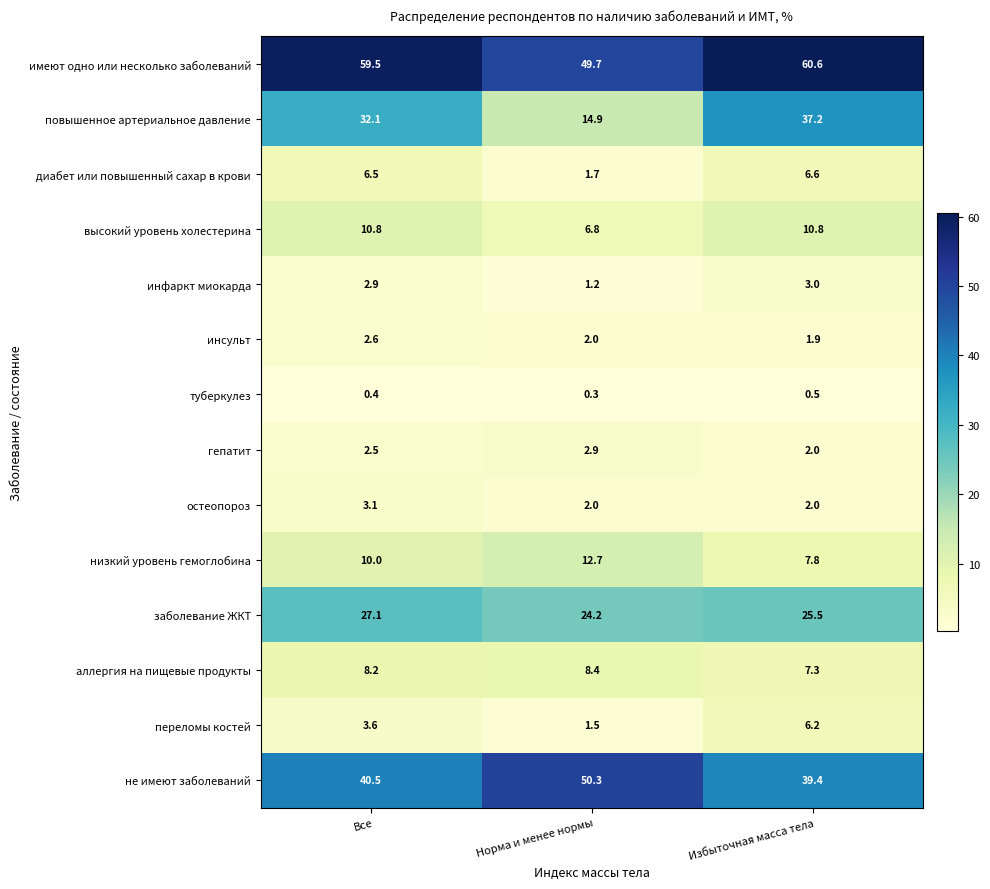

How many data points in повышенное артериальное давление are above 32?

2